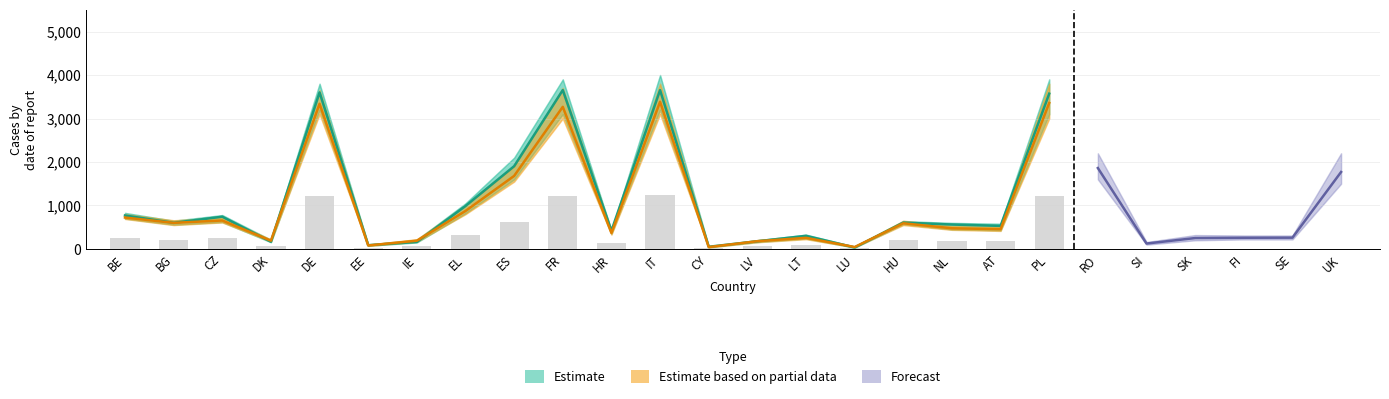

What is the difference between the maximum and minimum values in the Estimate based on partial data series?

3341.0